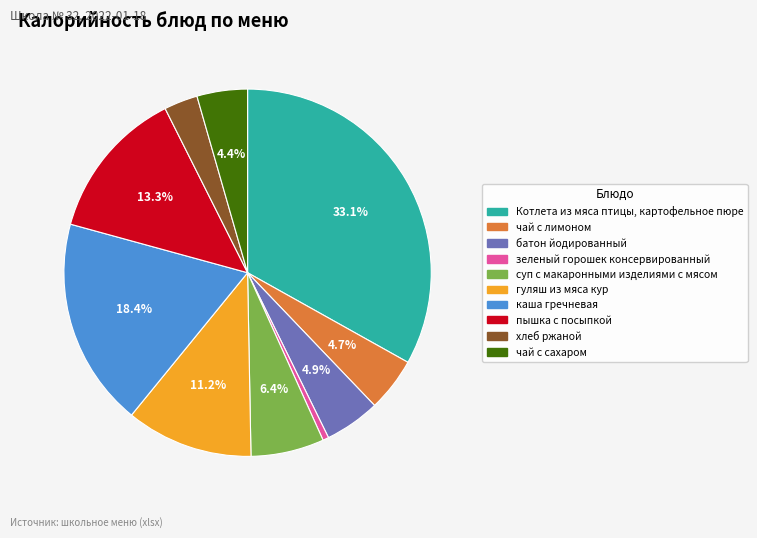

Between чай с сахаром and суп с макаронными изделиями с мясом, which is larger?

суп с макаронными изделиями с мясом